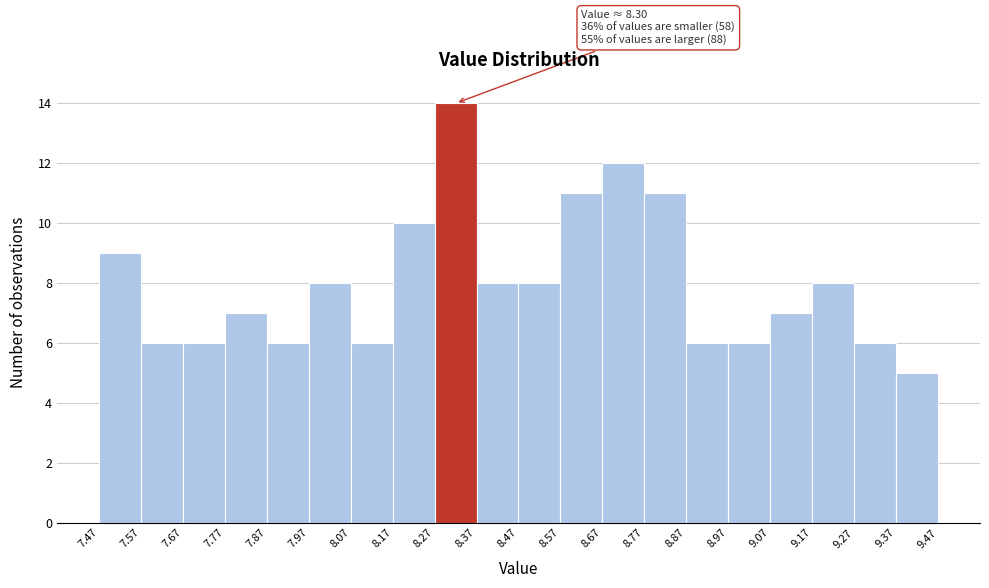

Over which range of the x-axis is the bar tallest?

8.27 to 8.37